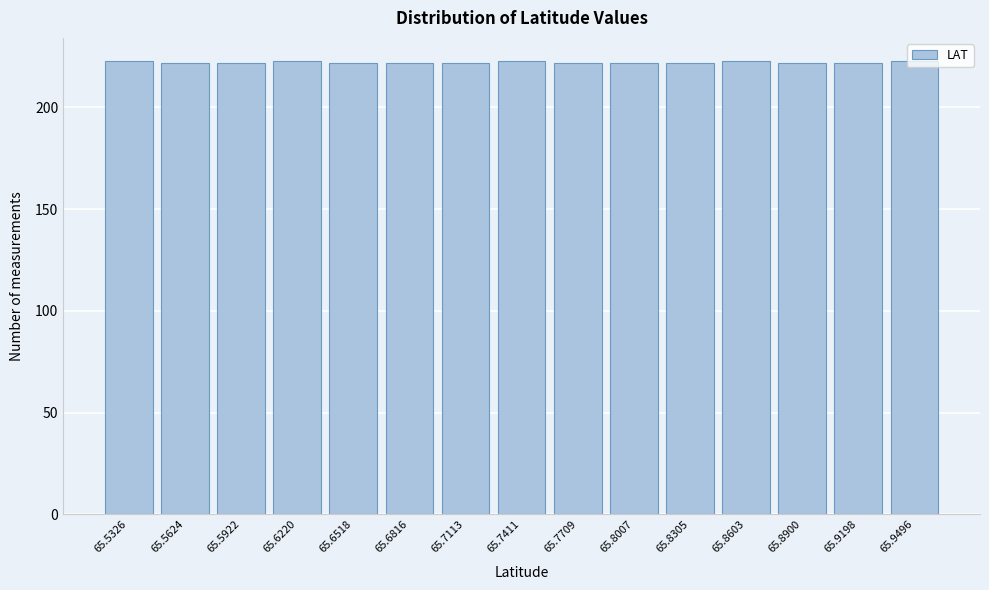

What is the minimum value shown in the chart?

222